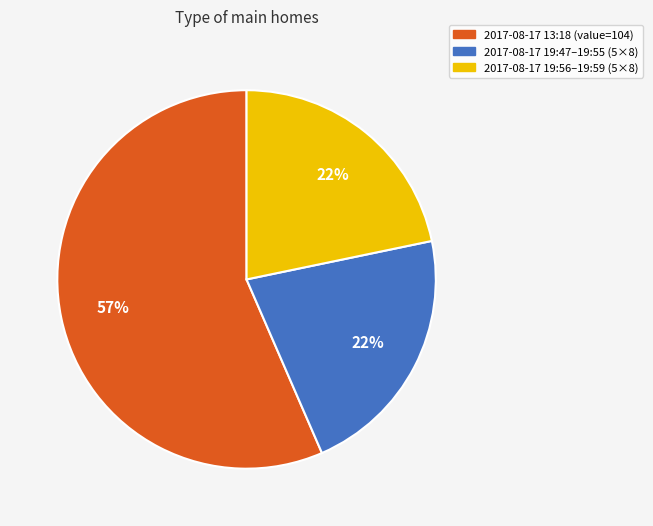

To the nearest percent, what is the difference between the largest and smallest slice percentages?

35%